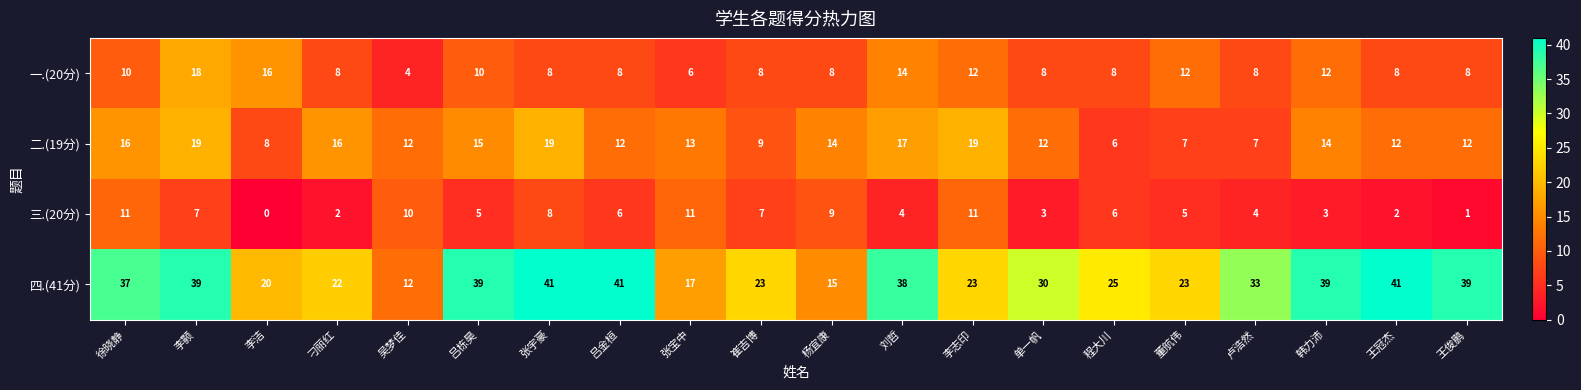

What is the difference between the 二.(19分) values at 王俊鹏 and 李颢?

7